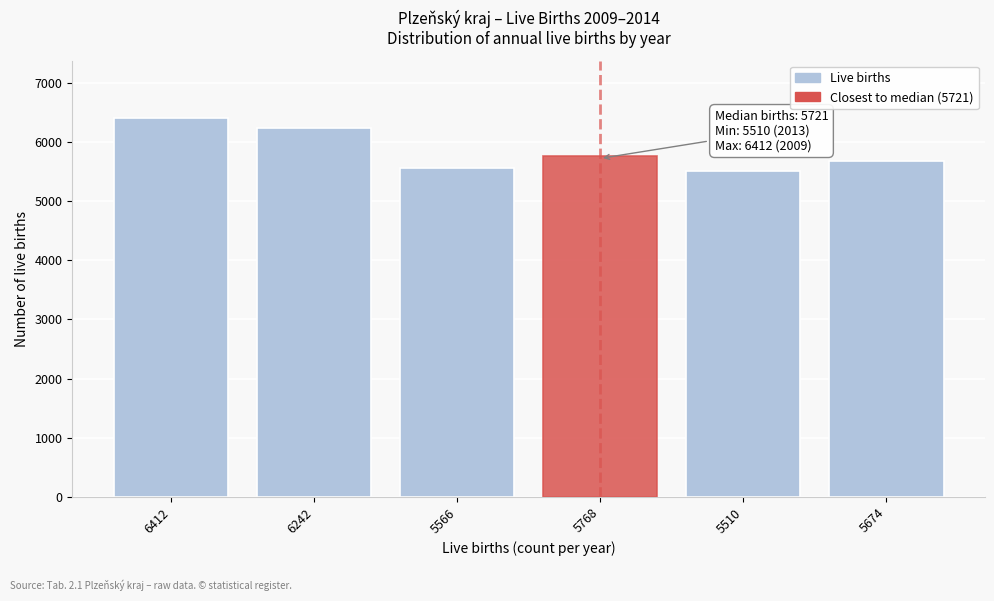

Reading right to left, what are all the values shown in this chart?

5674=5674	5510=5510	5768=5768	5566=5566	6242=6242	6412=6412